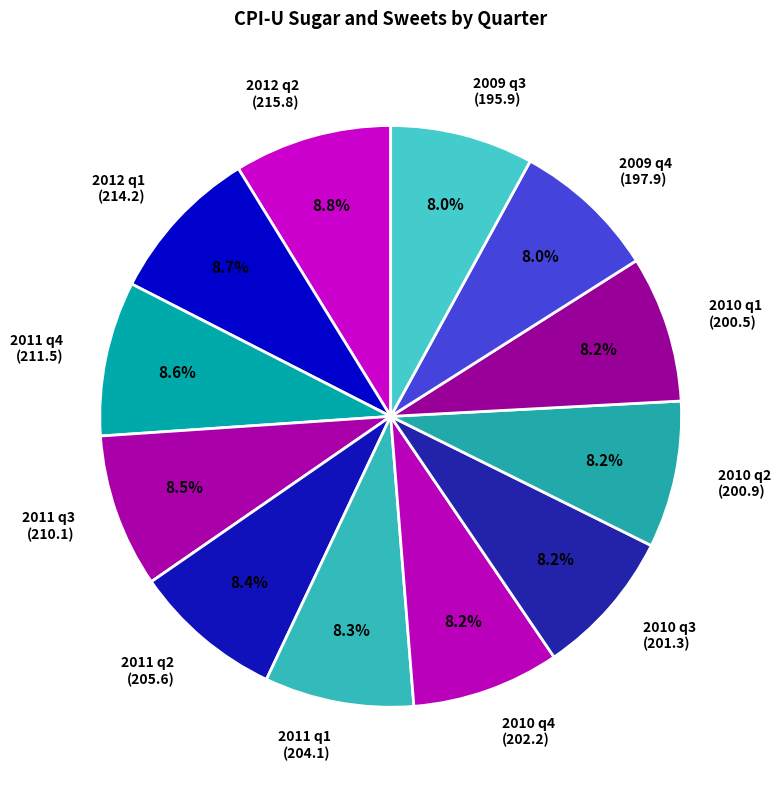

Is it true that 2009 q3 is 8% of the pie?

True